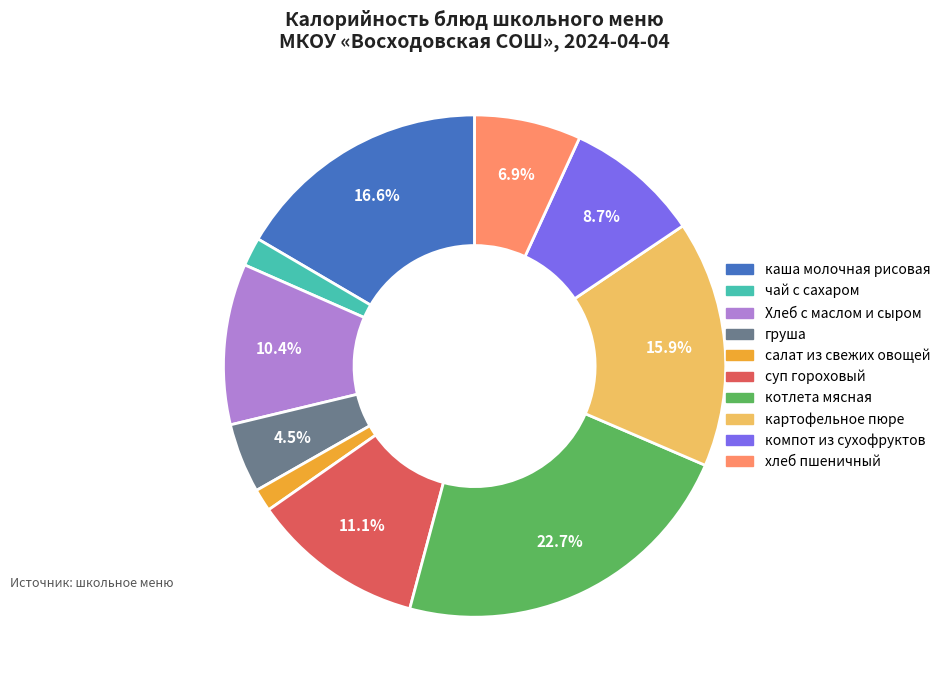

Which category has the biggest portion of the pie?

котлета мясная